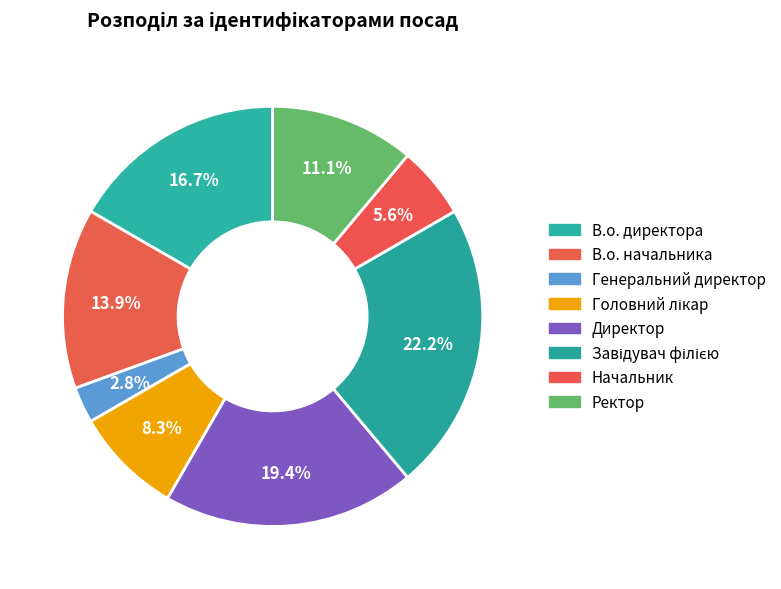

Which category has the biggest portion of the pie?

Завідувач філією